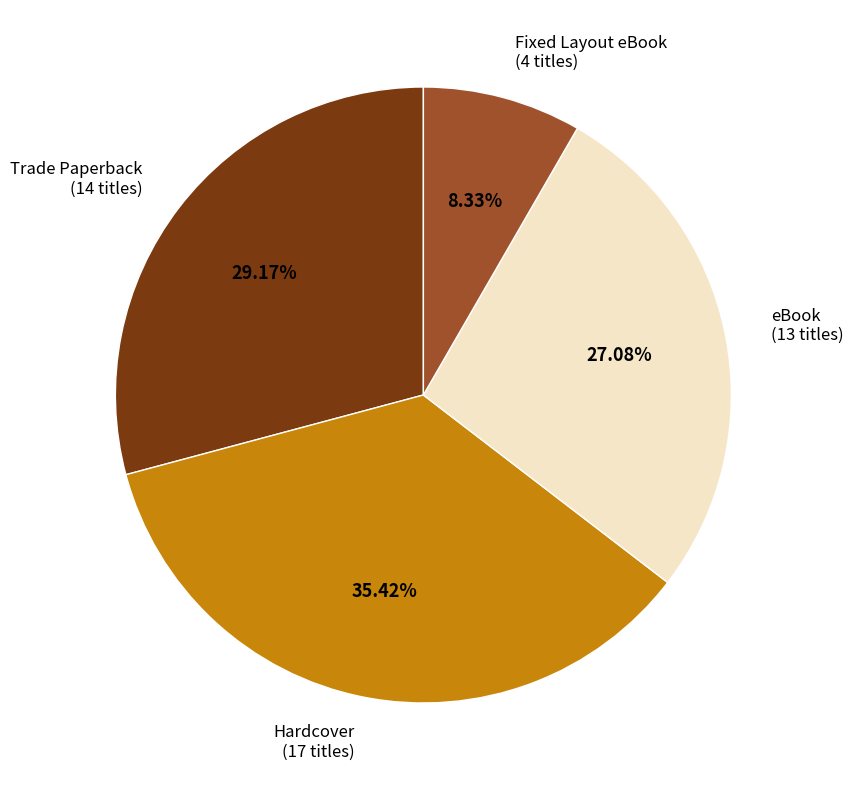

What is the smallest slice in the pie chart?

Fixed Layout eBook